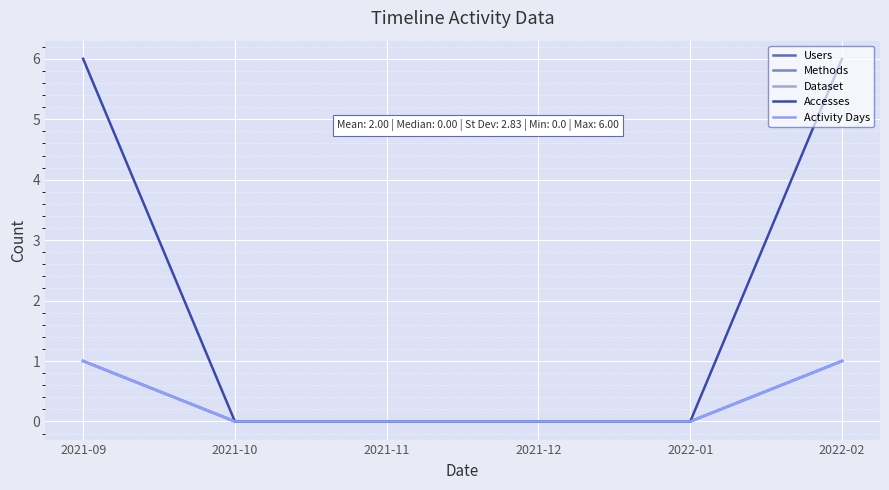

Does the chart have visible grid lines?

Yes